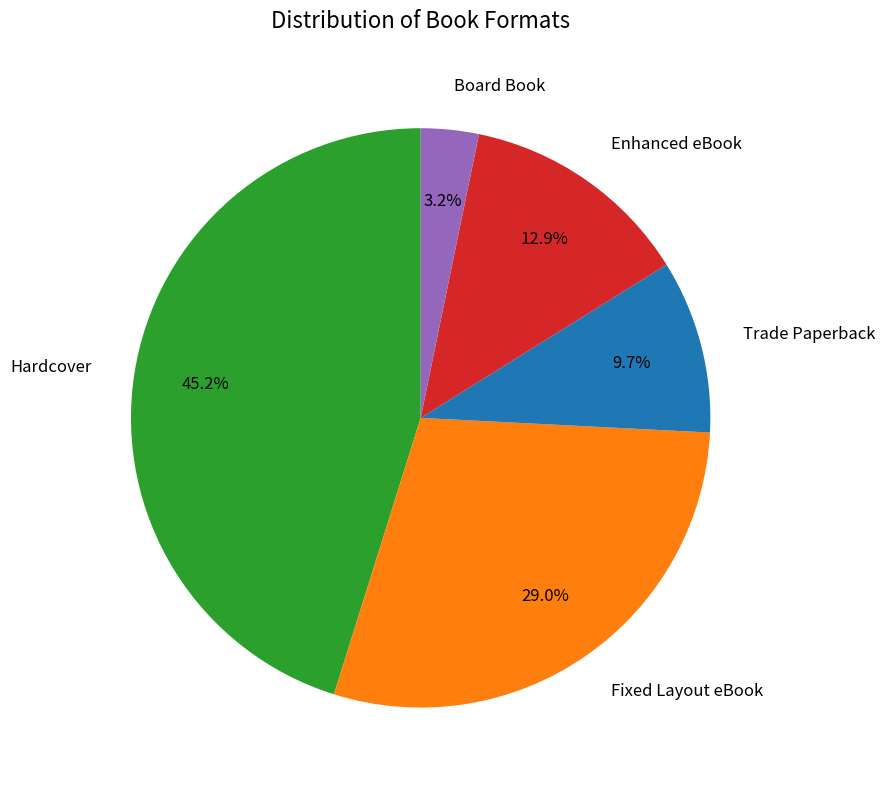

To the nearest percent, what is the average slice percentage?

20%